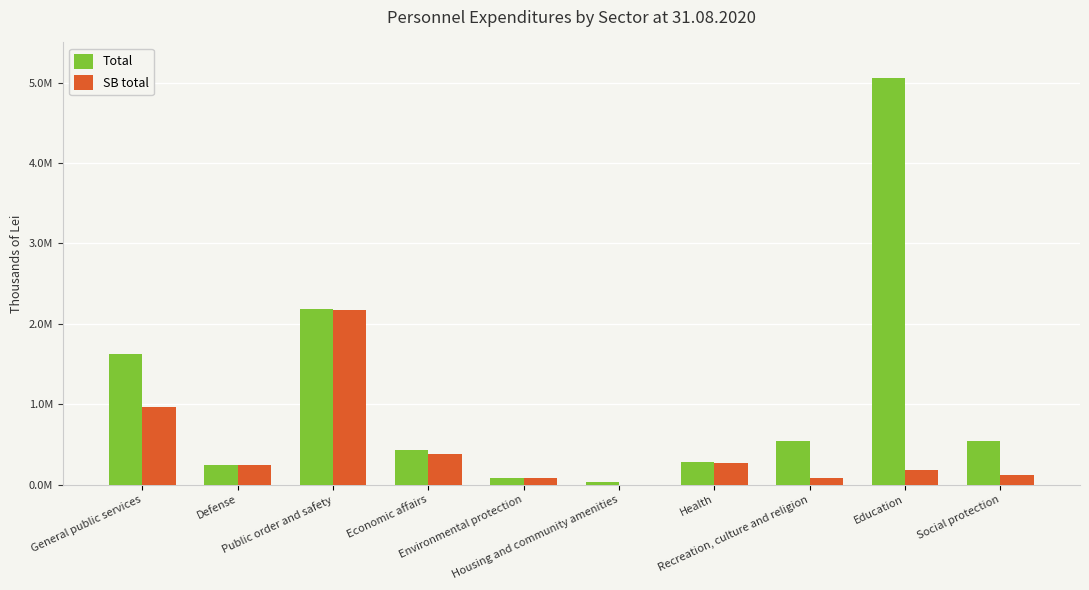

What is the difference between the SB total values at Health and Housing and community amenities?

272481.6